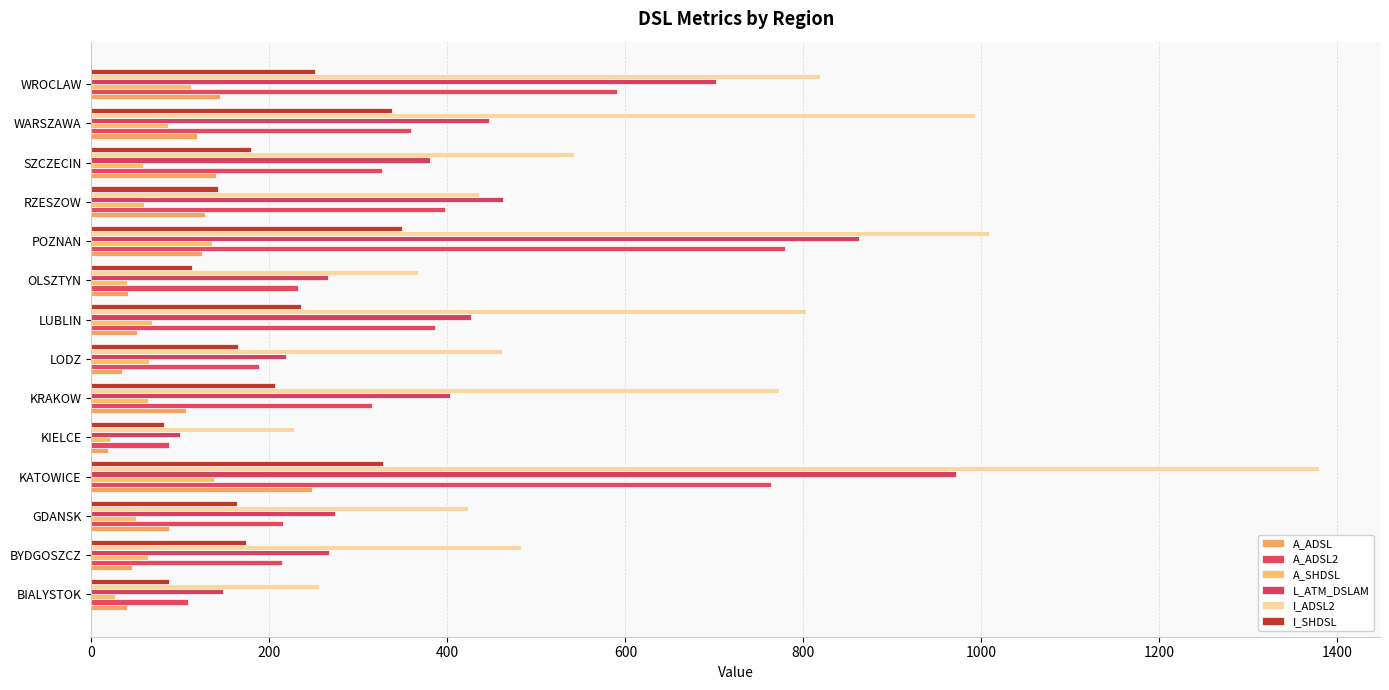

Count the number of categories in the chart.

14